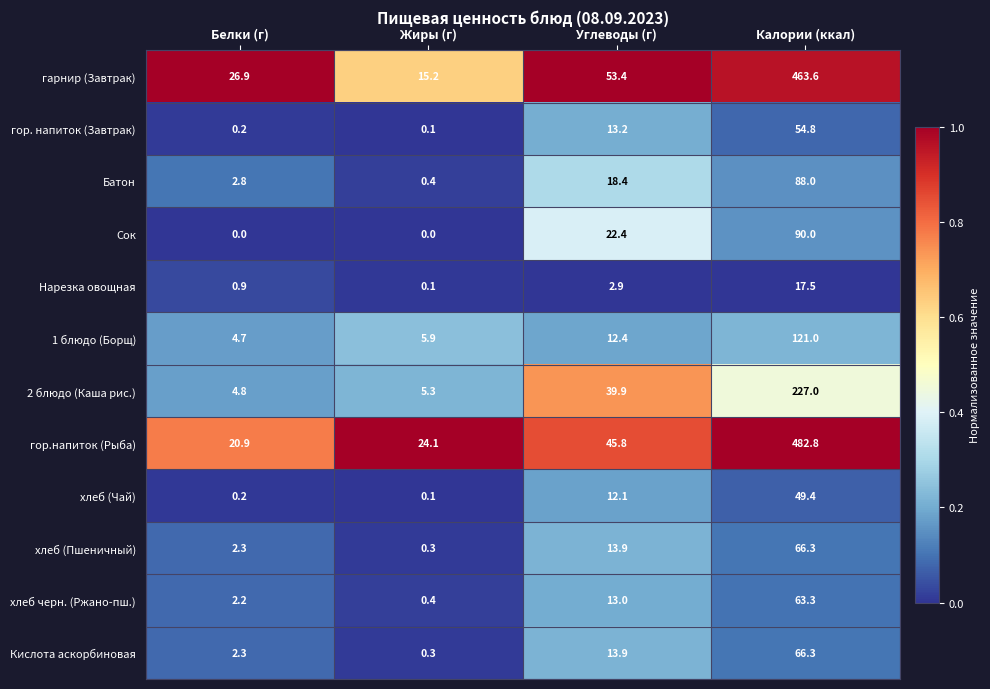

Which series changed the most between Углеводы (г) and Калории (ккал)?

гор.напиток (Рыба)